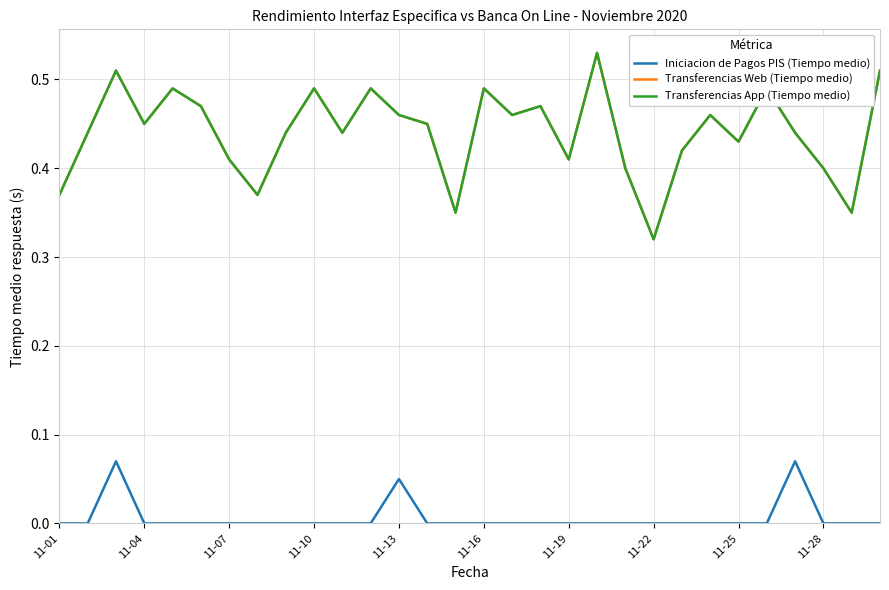

Is this an area chart (filled region under the line)?

No